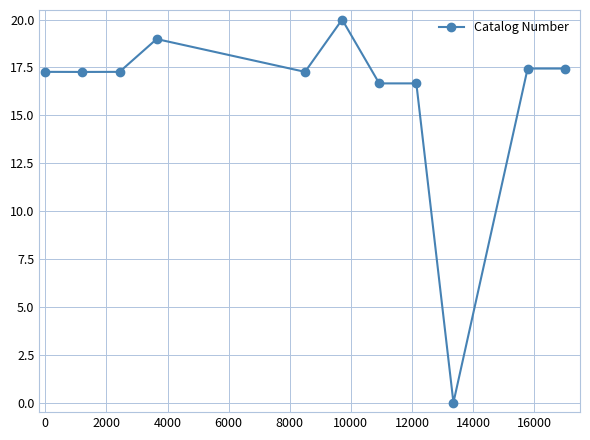

True or false: there are more than 0 points higher than both neighbors.

True